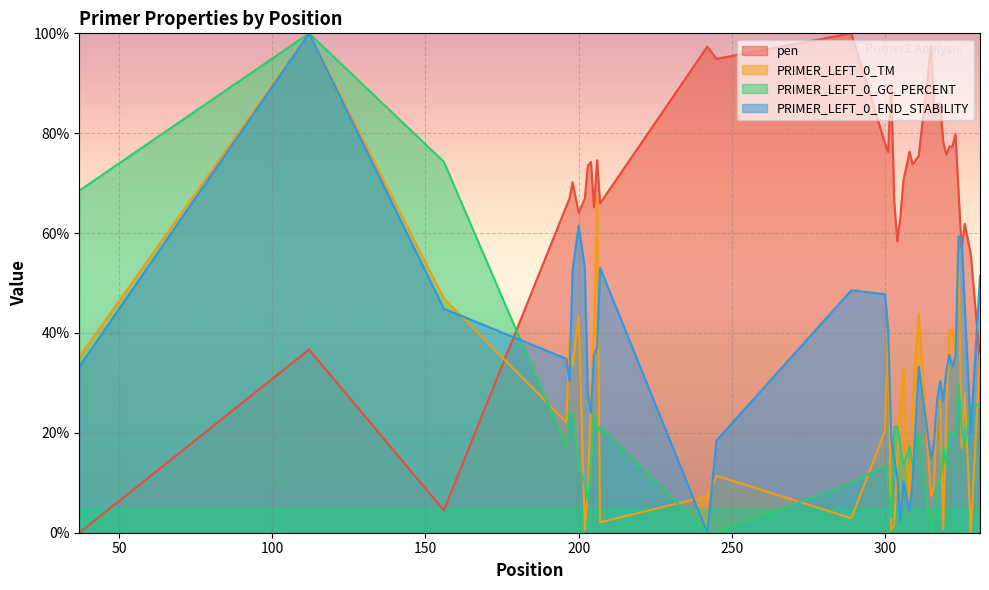

Rank the series at 245 from highest to lowest value.

pen, PRIMER_LEFT_0_END_STABILITY, PRIMER_LEFT_0_TM, PRIMER_LEFT_0_GC_PERCENT